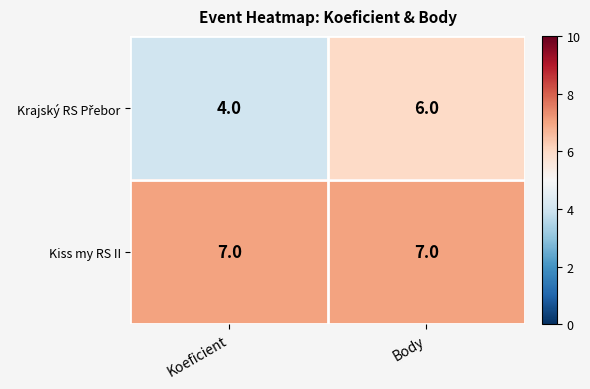

The value of Kiss my RS II at Body is 7. True or false?

True